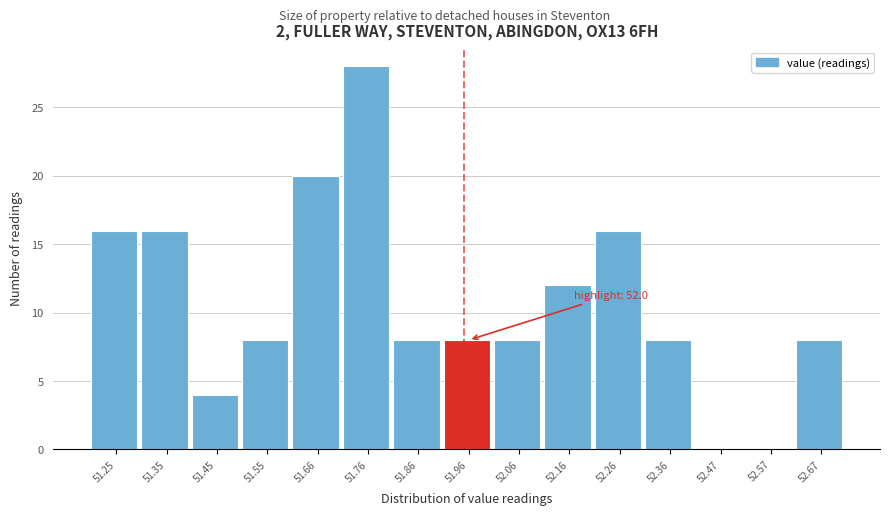

What is the approximate value at 51.86?

8